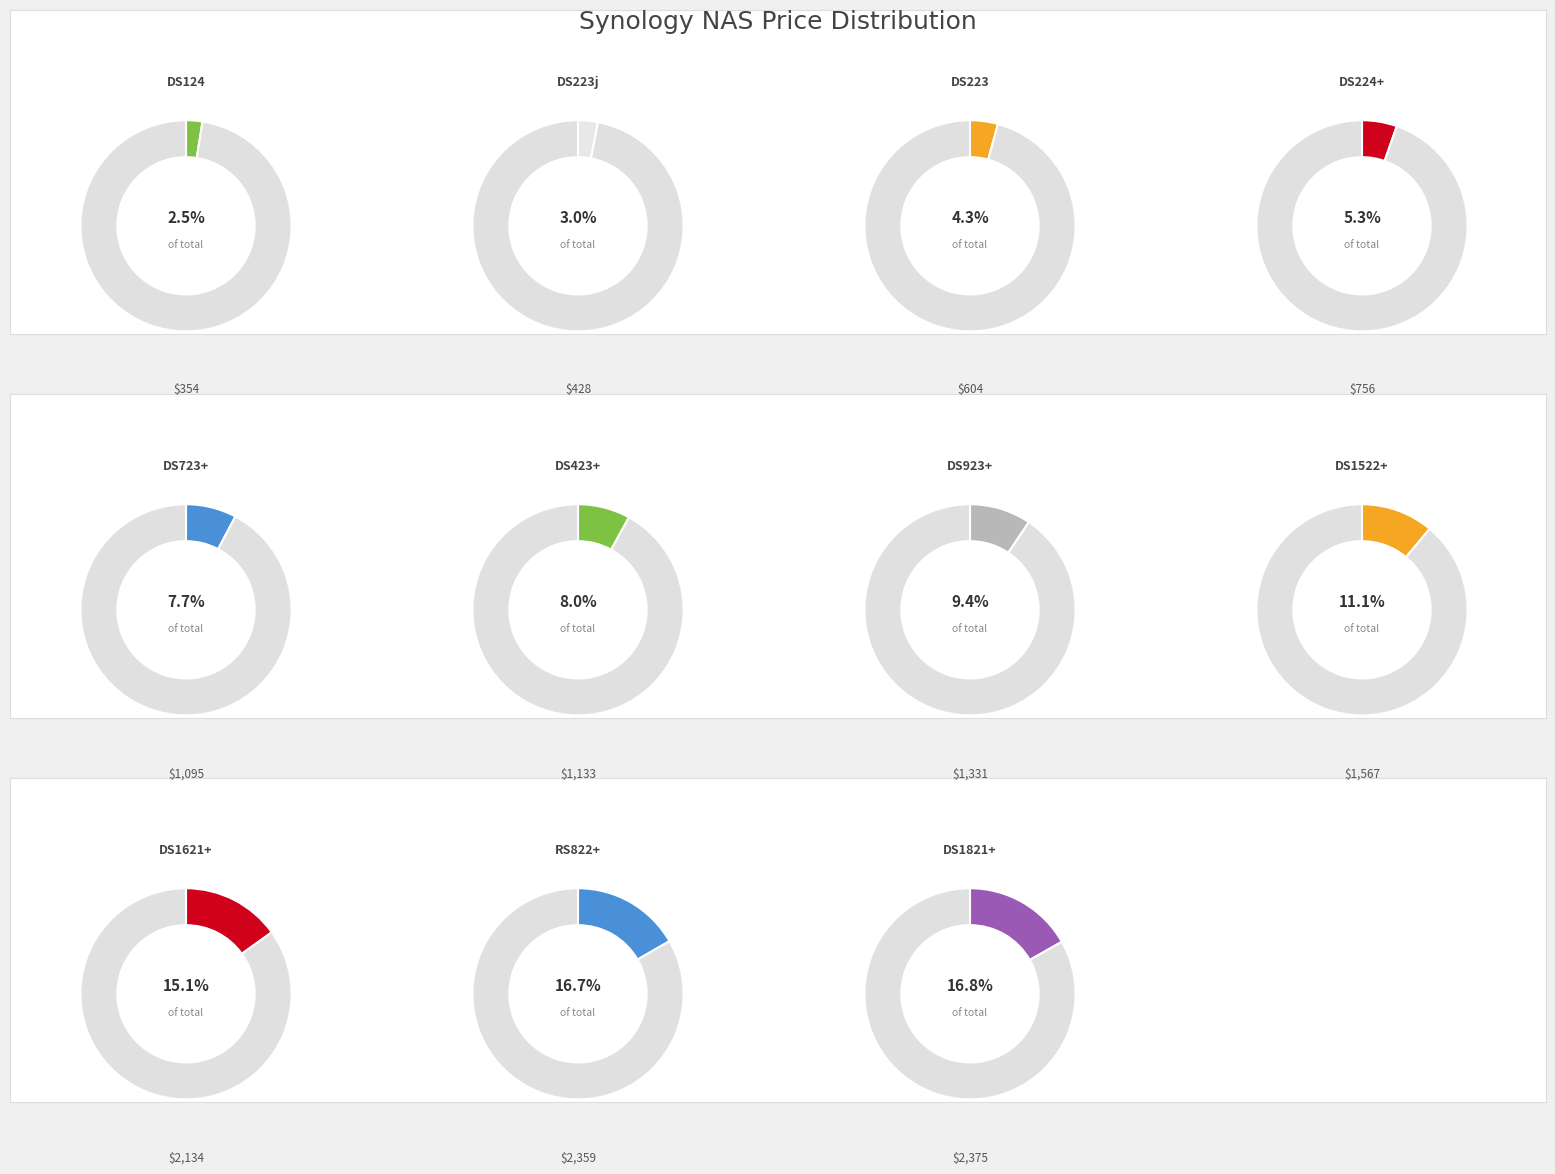

What is the largest slice in the pie chart?

DS1821+